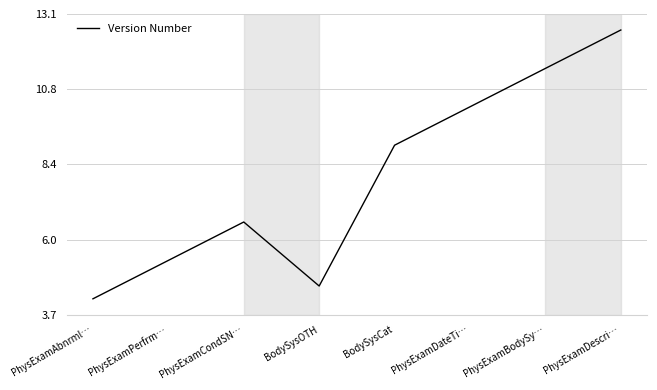

List the labels in order of value, smallest first.

PhysExamAbnrml…, BodySysOTH, PhysExamPerfrm…, PhysExamCondSN…, BodySysCat, PhysExamDateTi…, PhysExamBodySy…, PhysExamDescri…